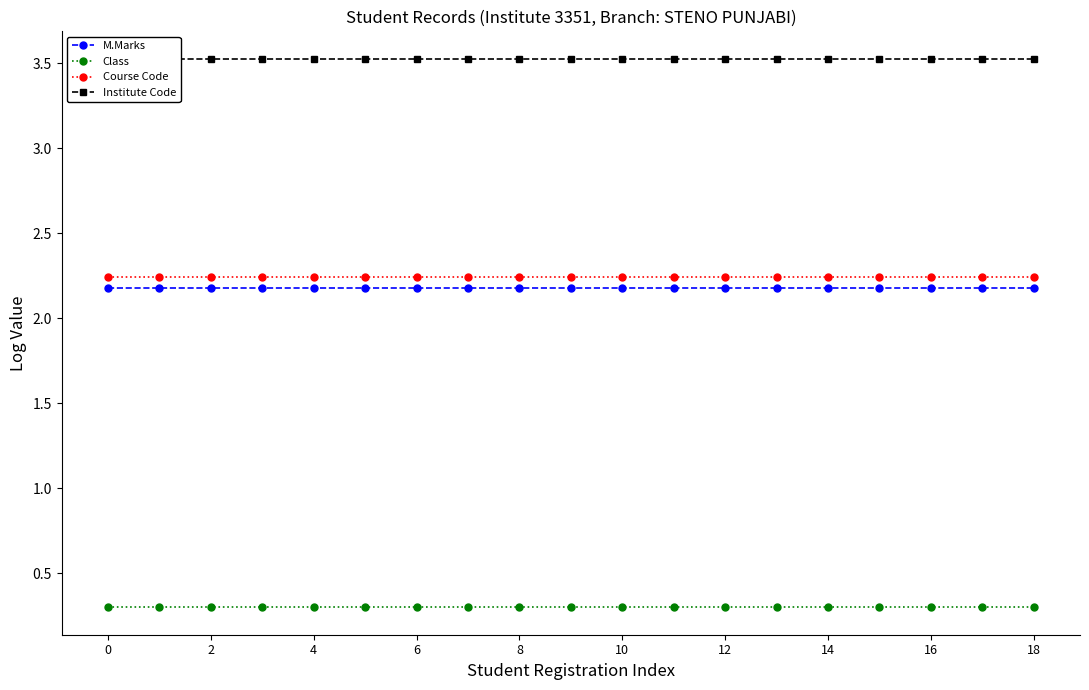

What is the value of the Course Code point at the 5th from the left?

2.2